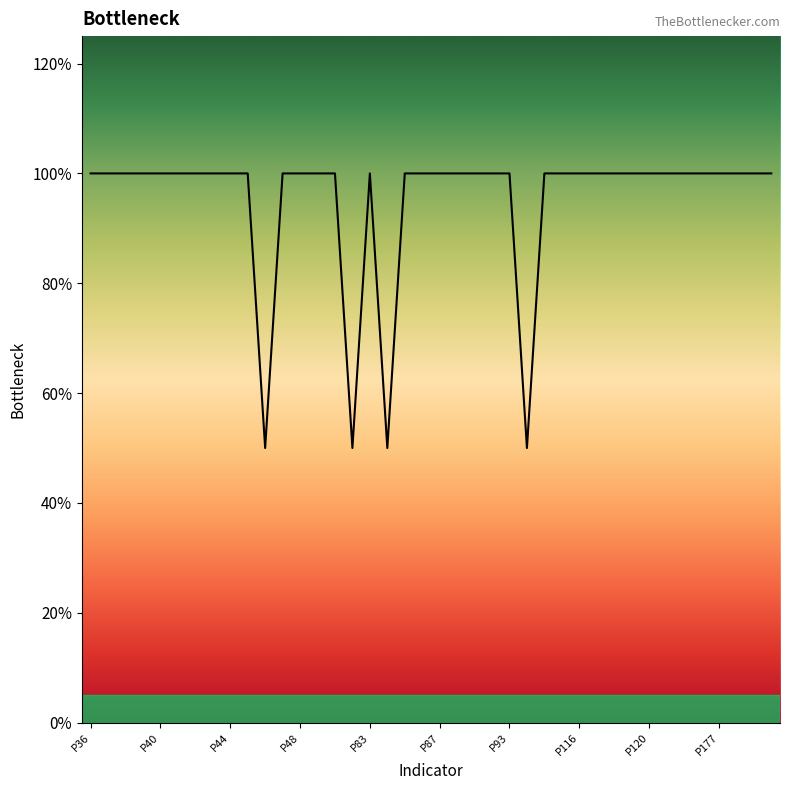

Is this an area chart (filled region under the line)?

Yes